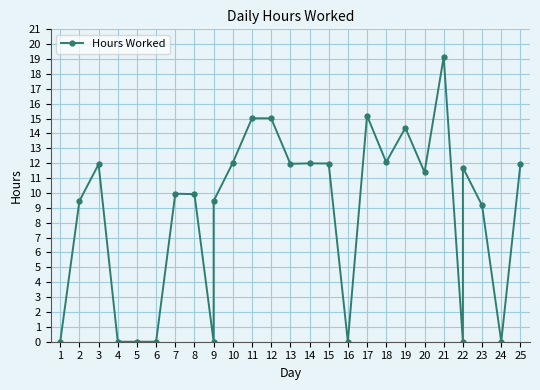

Reading left to right, transcribe all the data shown in this chart.

0.0	9.5	11.9	0.0	0.0	0.0	9.9	9.9	0.0	9.5	12.0	15.0	15.0	12.0	12.0	12.0	0.0	15.2	12.1	14.4	11.4	19.1	0.0	11.7	9.2	0.0	11.9